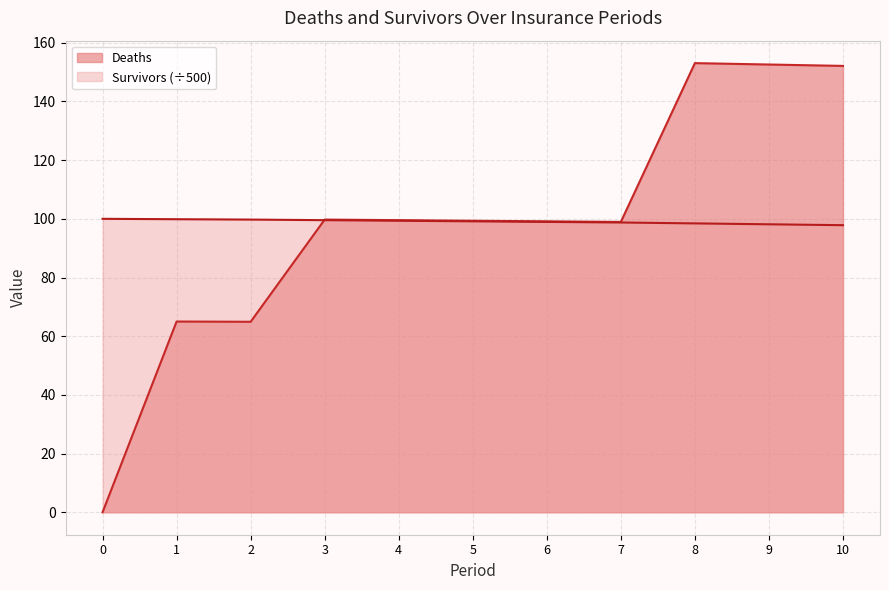

How many lines are shown in the chart?

2